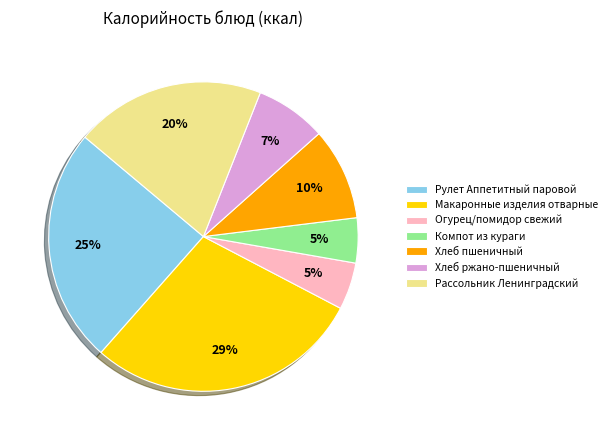

Is there a majority slice in this chart?

No